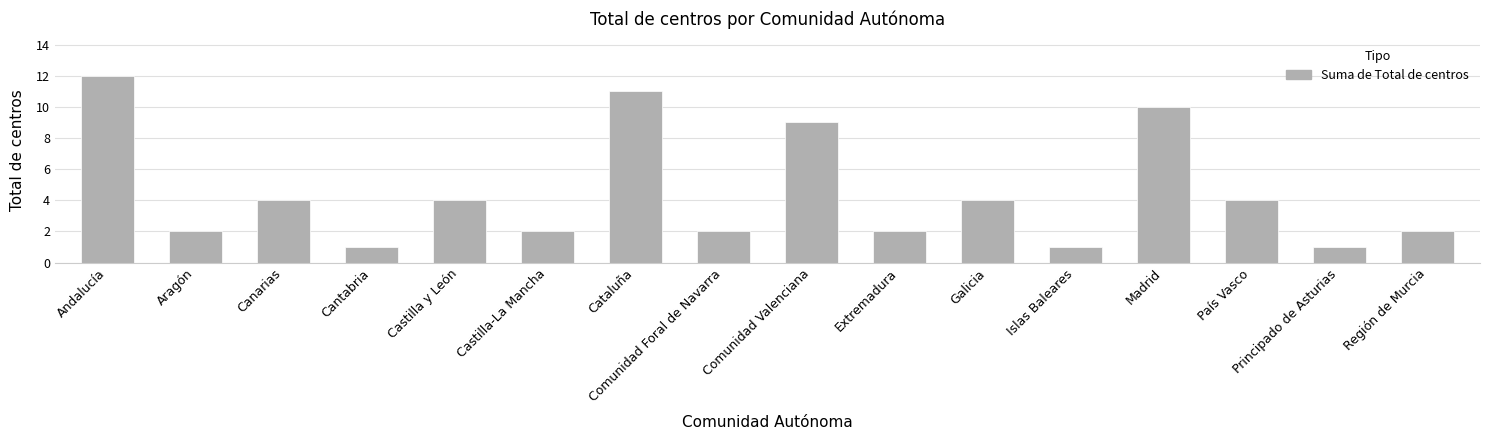

How many series are shown in this chart?

1